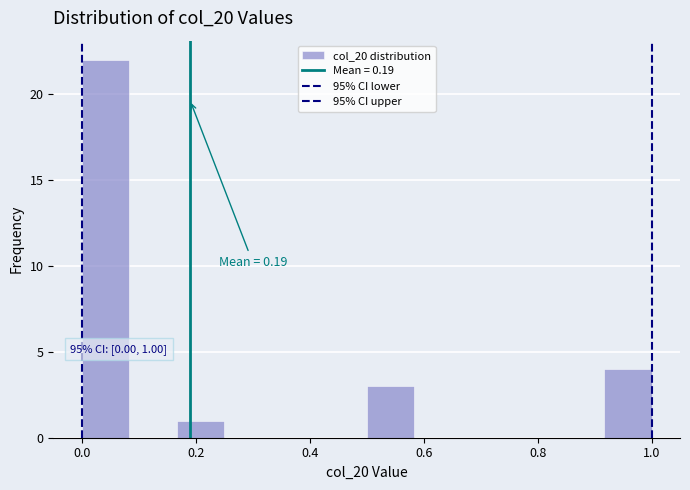

Over which range of the x-axis is the bar tallest?

0.00 to 0.08